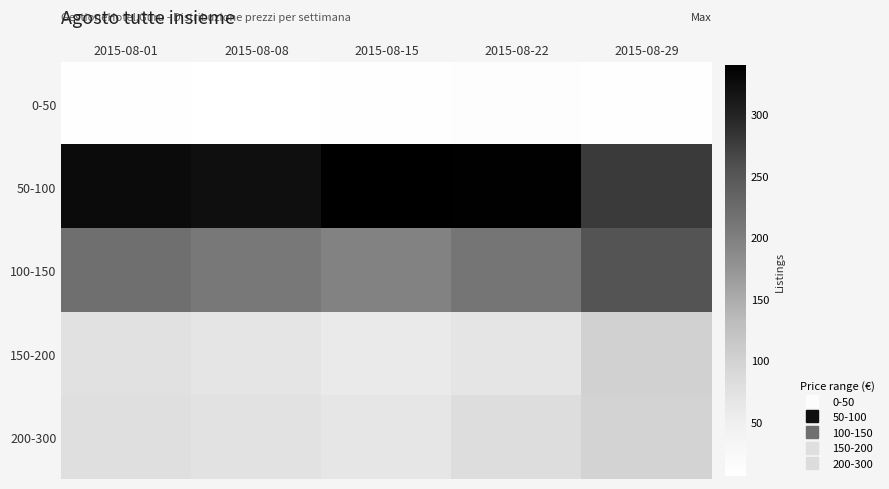

Count the number of categories in the chart.

5